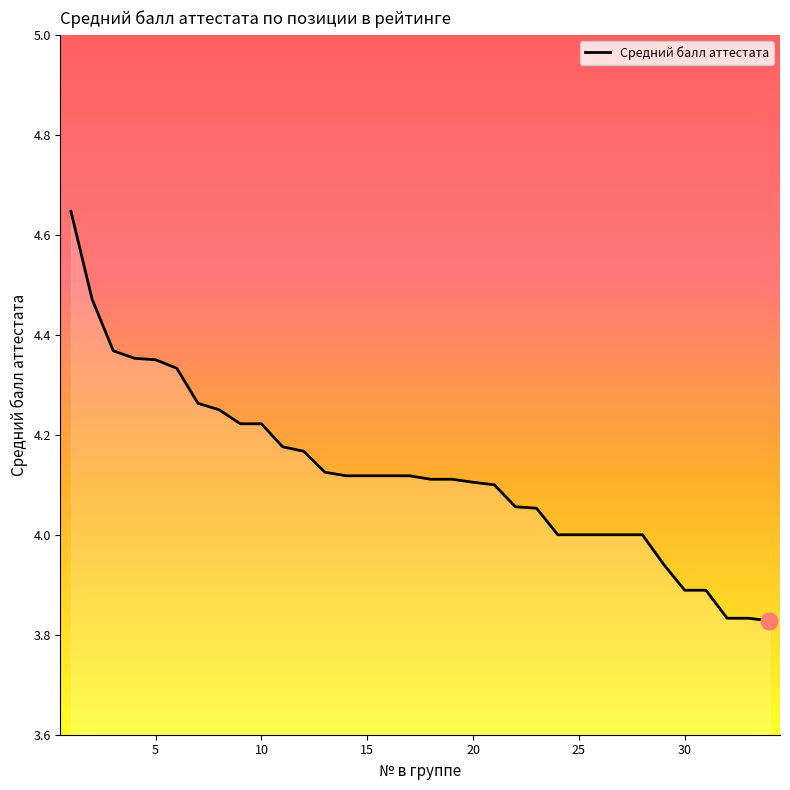

What is the difference between the maximum and minimum values?

0.8